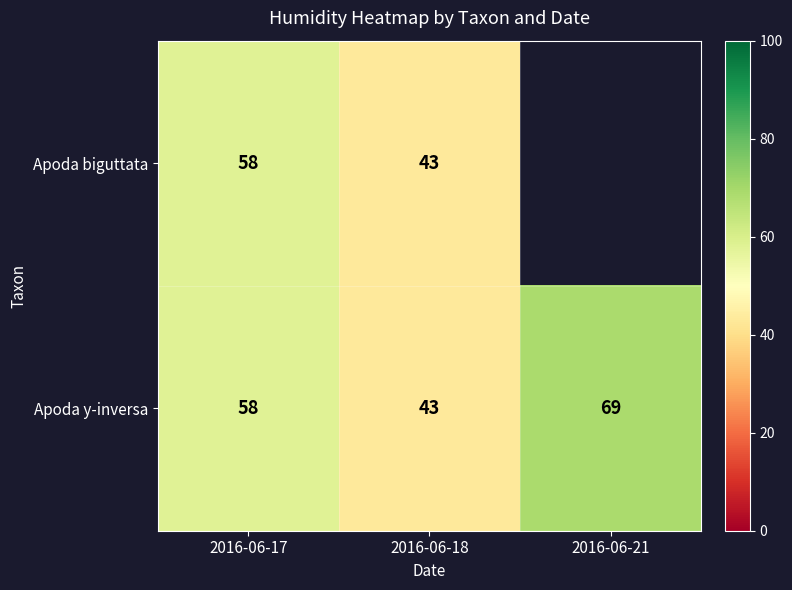

What is the minimum value for Apoda y-inversa?

43.0